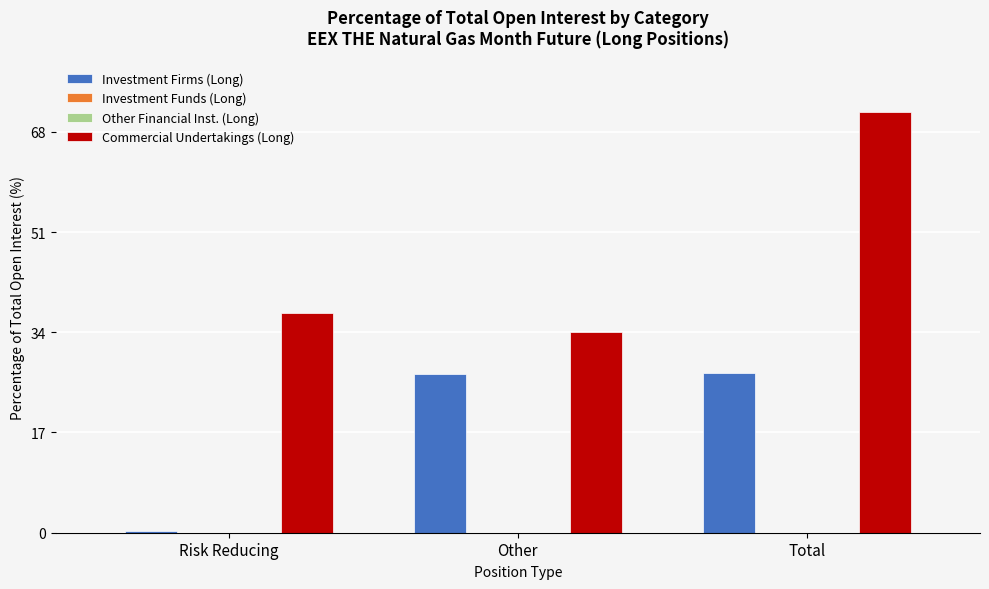

Between Other and Risk Reducing, which is larger?

Other